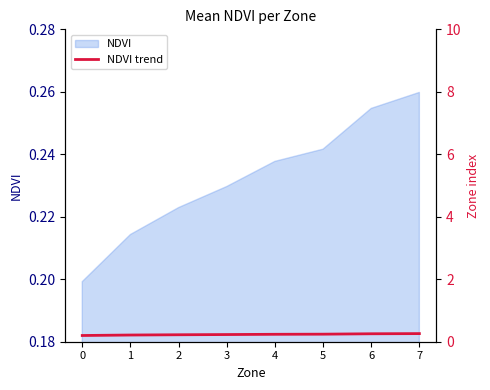

Which category has the highest value across all series?

7